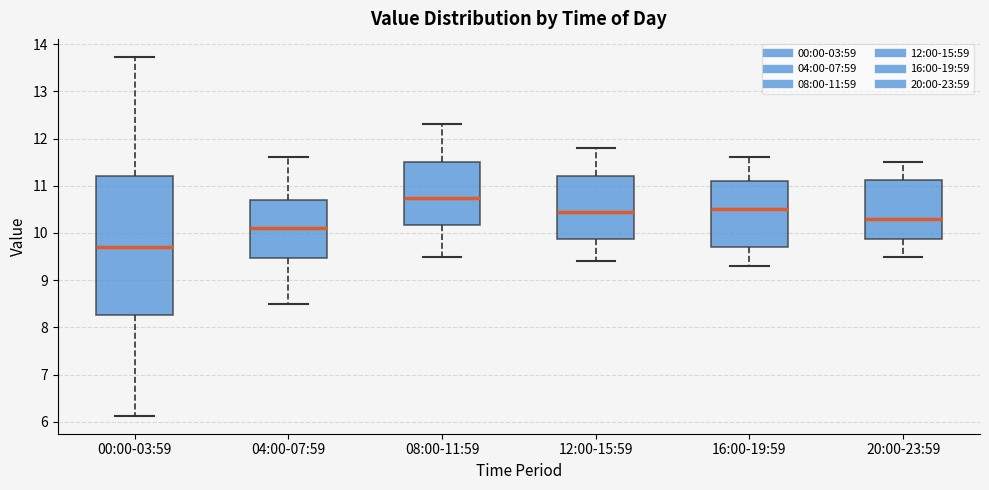

Comparing the boxes themselves (not the whiskers), which one is the tallest?

00:00-03:59